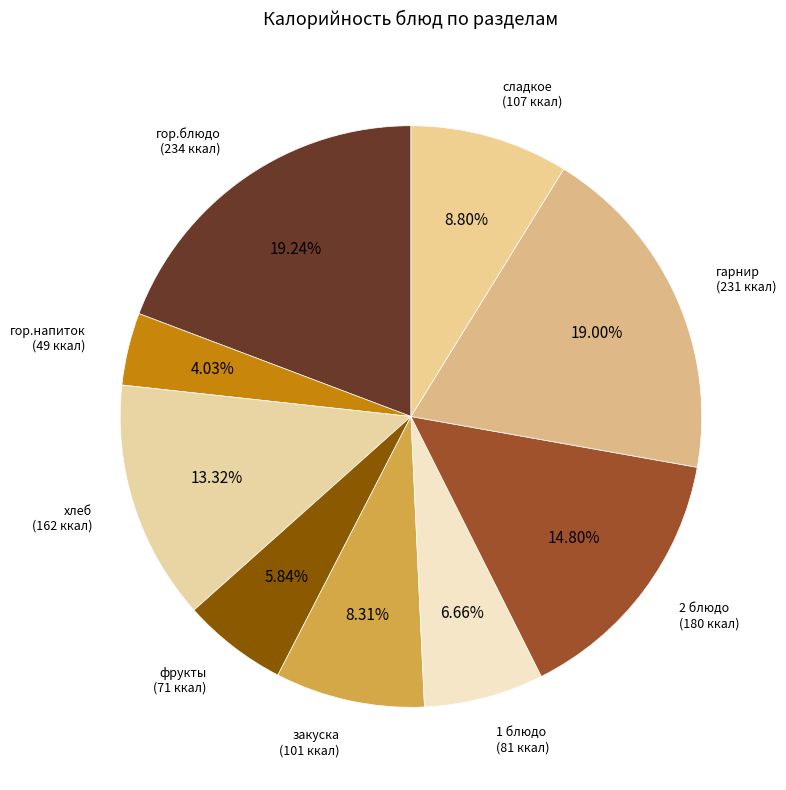

How many slices are in this pie chart?

9